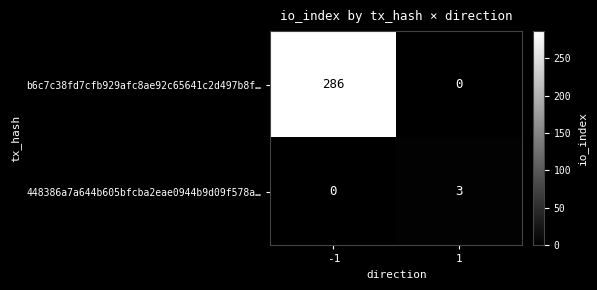

Reading right to left, transcribe all the data shown in this chart.

b6c7c38fd7cfb929afc8ae92c65641c2d497b8f…: 0	286
448386a7a644b605bfcba2eae0944b9d09f578a…: 3	0